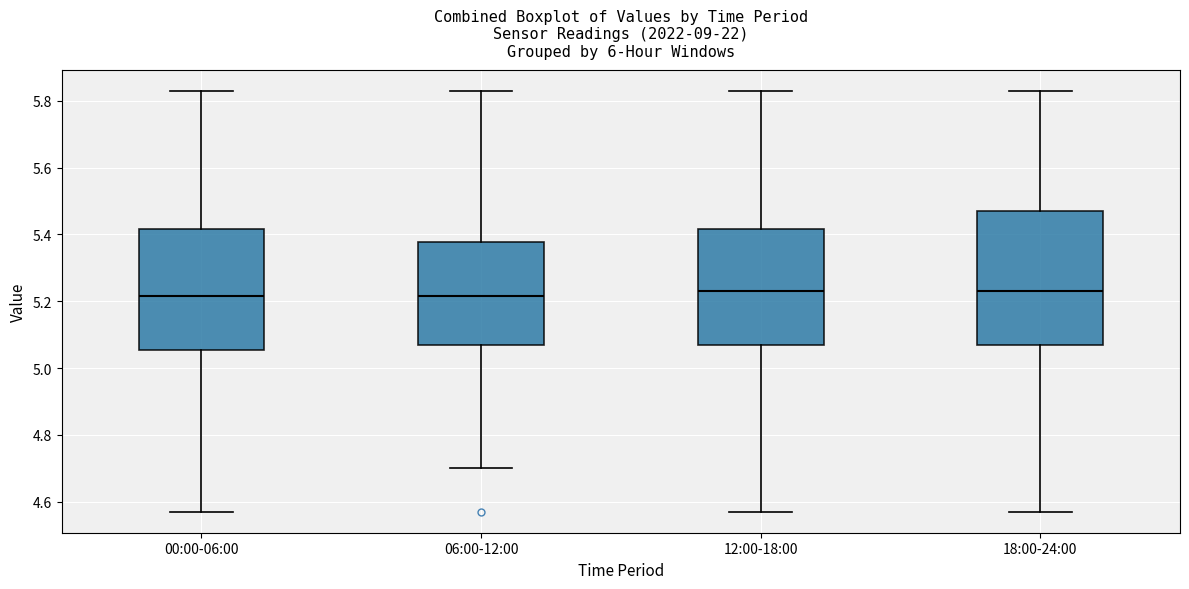

Reading left to right, transcribe this box plot: for each box, give where its median line is, the range the box spans, and where its two whiskers end, as read against the y-axis. The values are not printed on the chart, so give them approximately, as read against the axis.

00:00-06:00: median 5.22, box 5.06 to 5.42, whiskers 4.58 to 5.84
06:00-12:00: median 5.22, box 5.08 to 5.38, whiskers 4.70 to 5.84
12:00-18:00: median 5.24, box 5.08 to 5.42, whiskers 4.58 to 5.84
18:00-24:00: median 5.24, box 5.08 to 5.48, whiskers 4.58 to 5.84